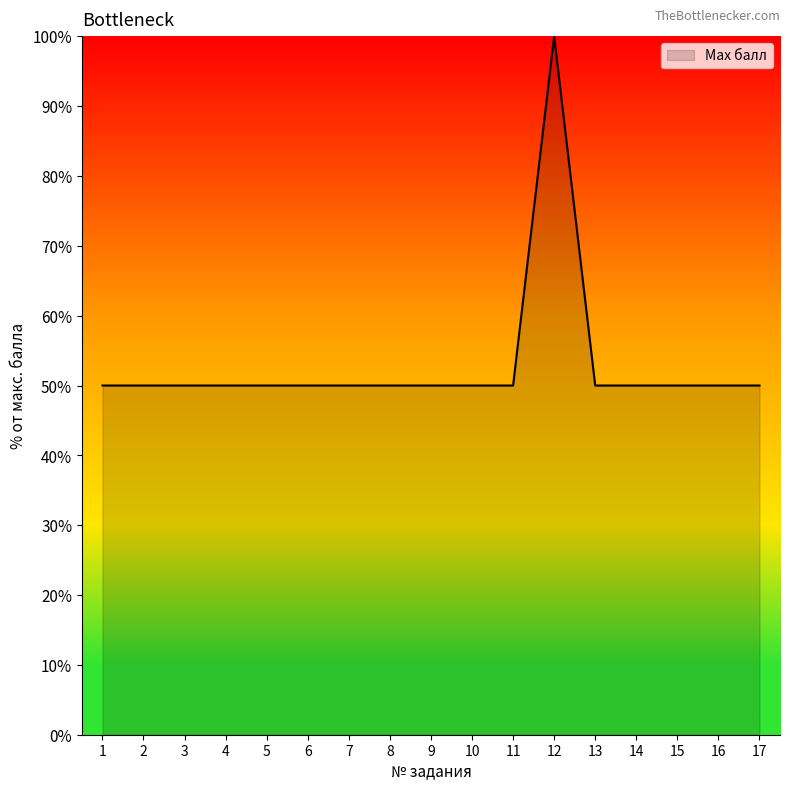

How many lines are shown in the chart?

1